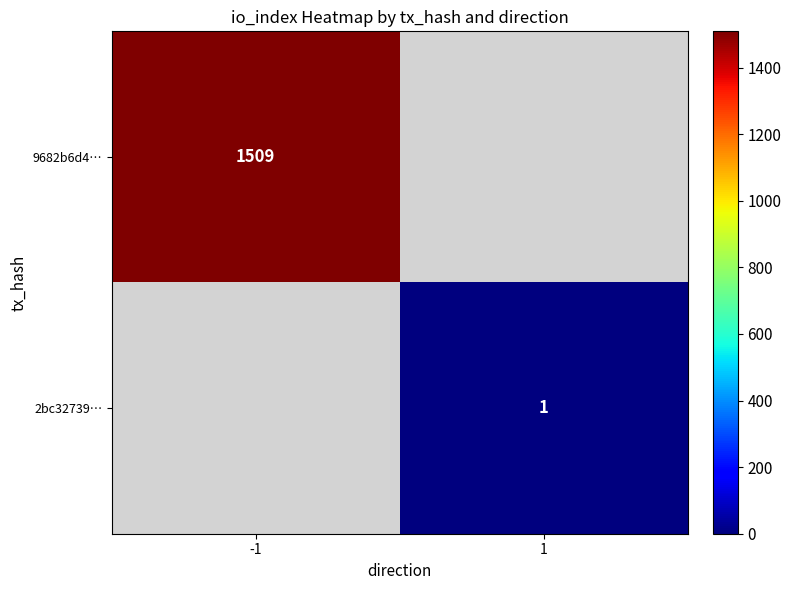

At which category does the chart reach its peak across all series?

-1